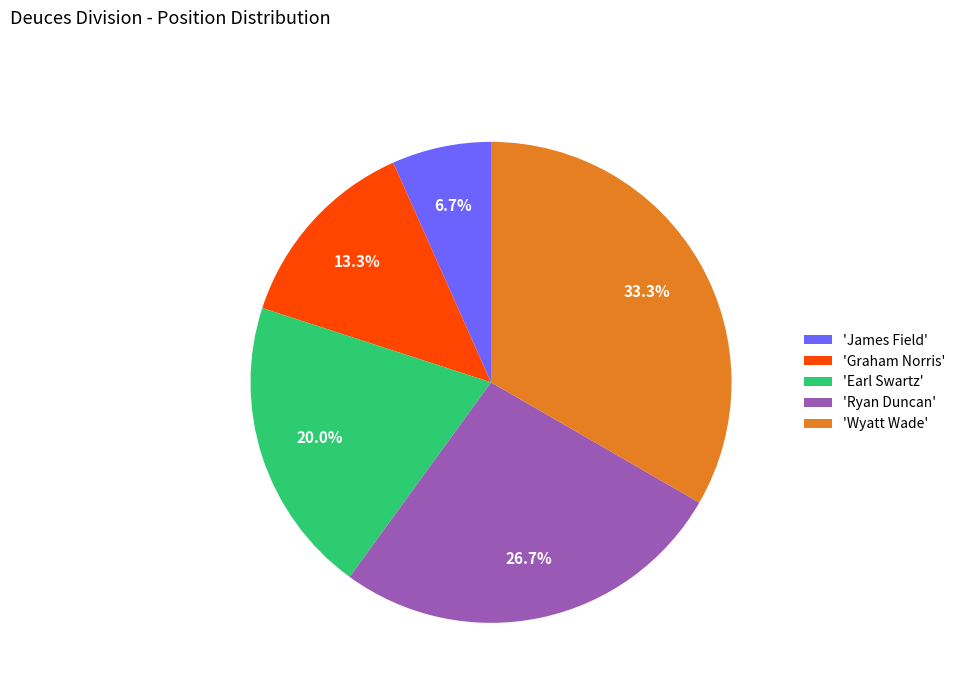

Does any single category account for the majority?

No